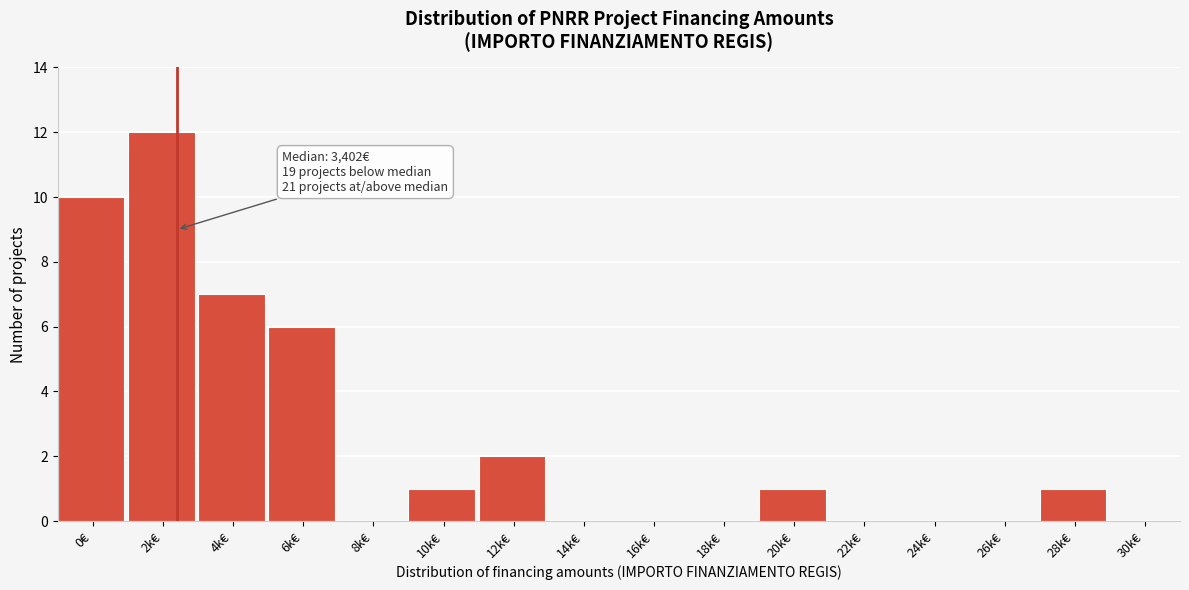

Reading left to right, list all the values displayed in this chart.

0€=10	2k€=12	4k€=7	6k€=6	8k€=0	10k€=1	12k€=2	14k€=0	16k€=0	18k€=0	20k€=1	22k€=0	24k€=0	26k€=0	28k€=1	30k€=0